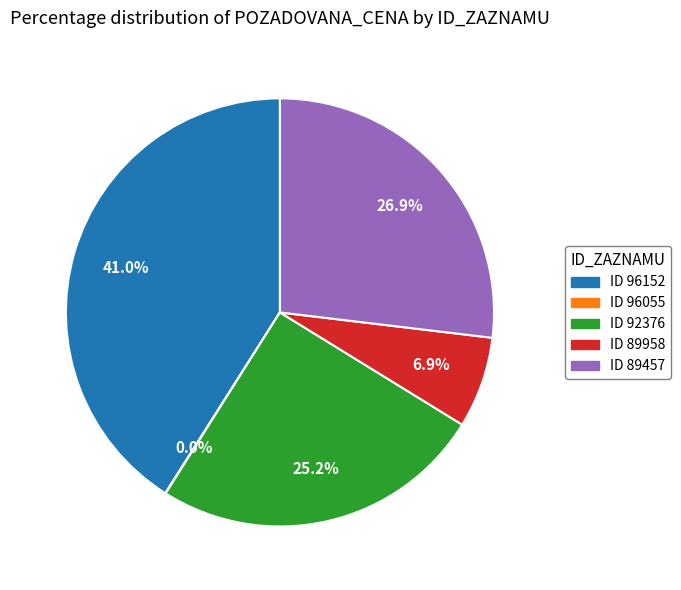

Which slice is the largest?

ID 96152